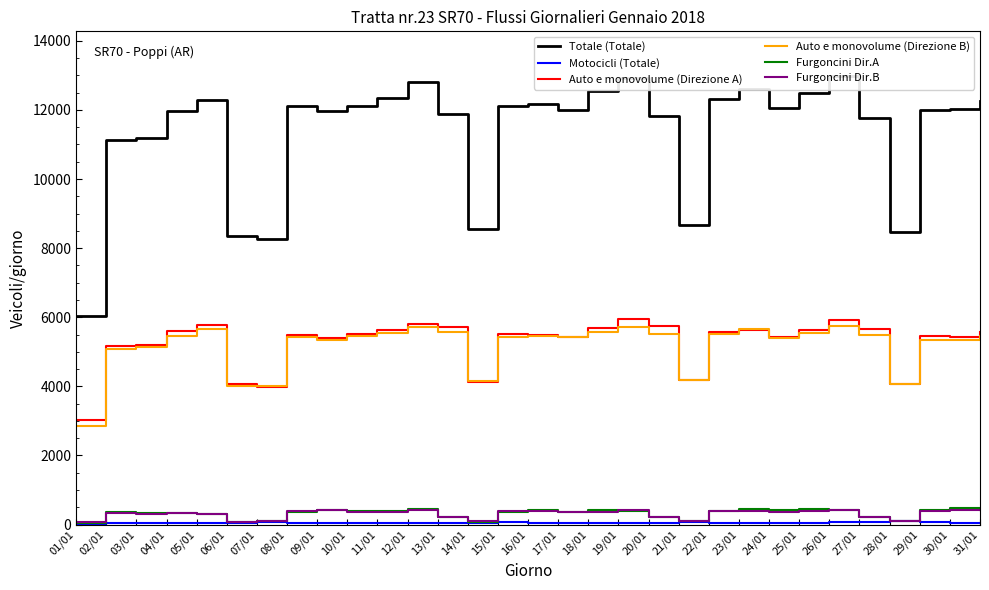

Is this an area chart (filled region under the line)?

No